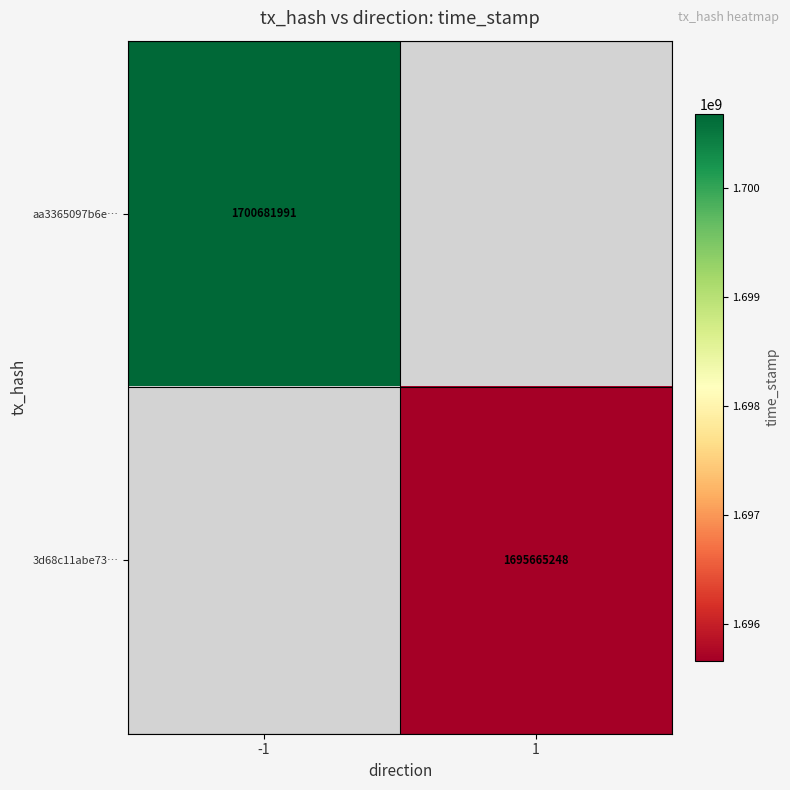

Is it true that 3d68c11abe73… equals 355886014 at 1?

False